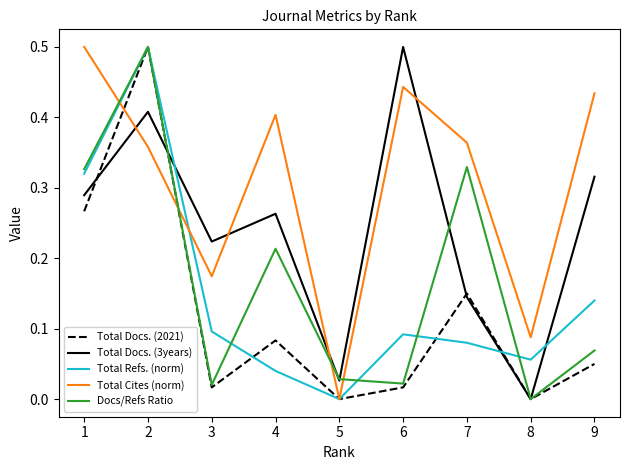

What is the total value across all series at 7?

1.1